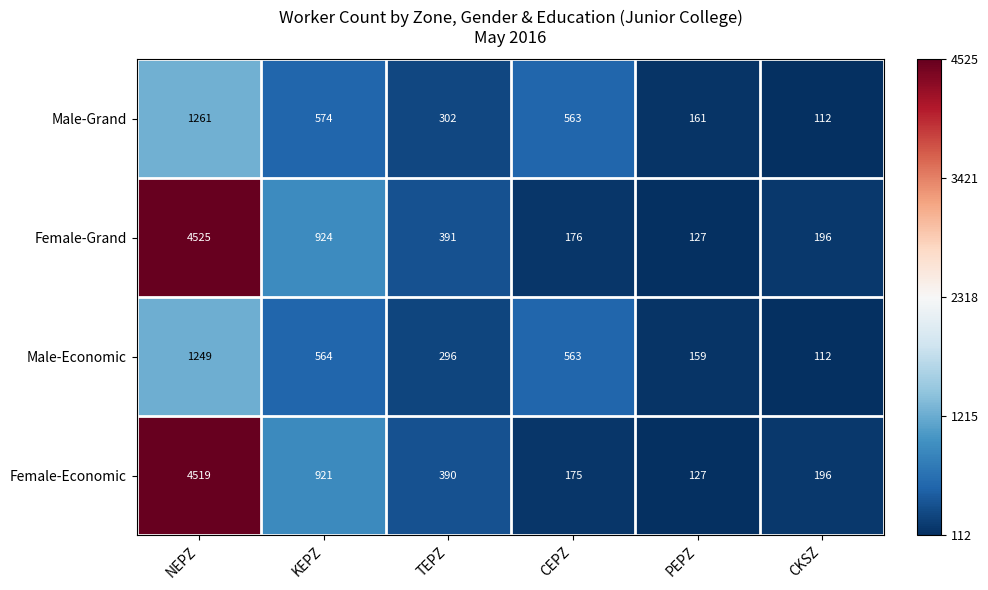

Is it true that Male-Economic equals 112 at CKSZ?

True